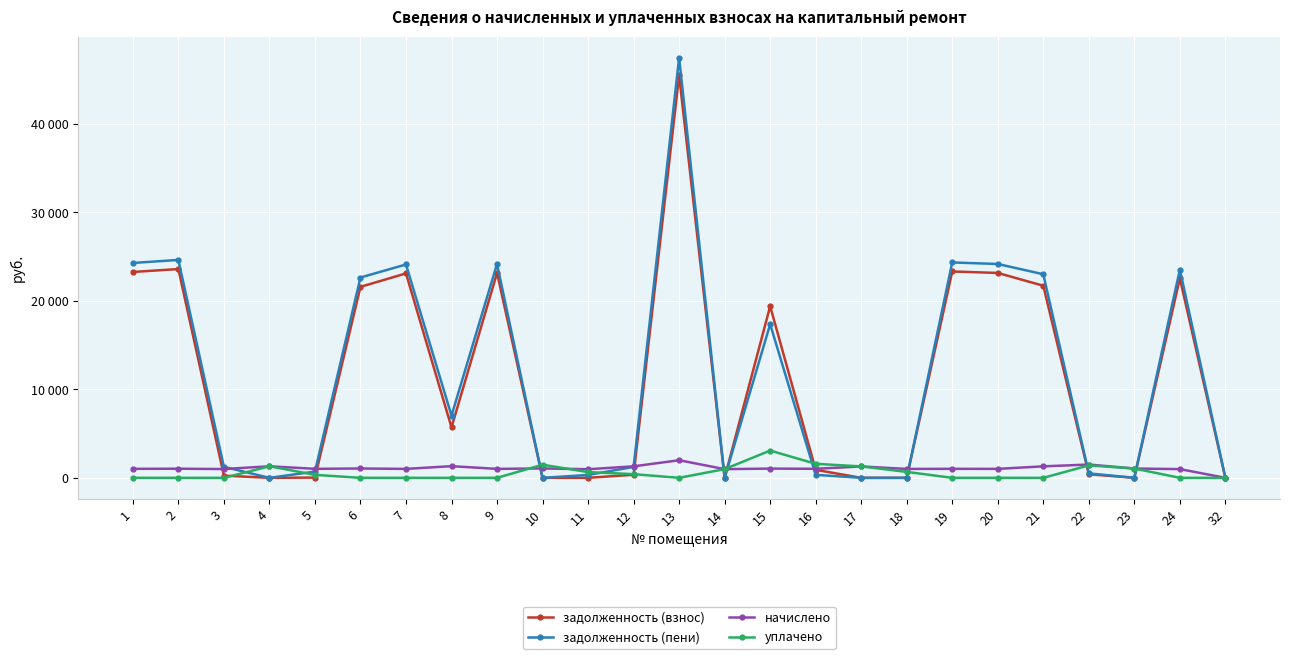

Which series has the largest total across all categories?

задолженность (пени)